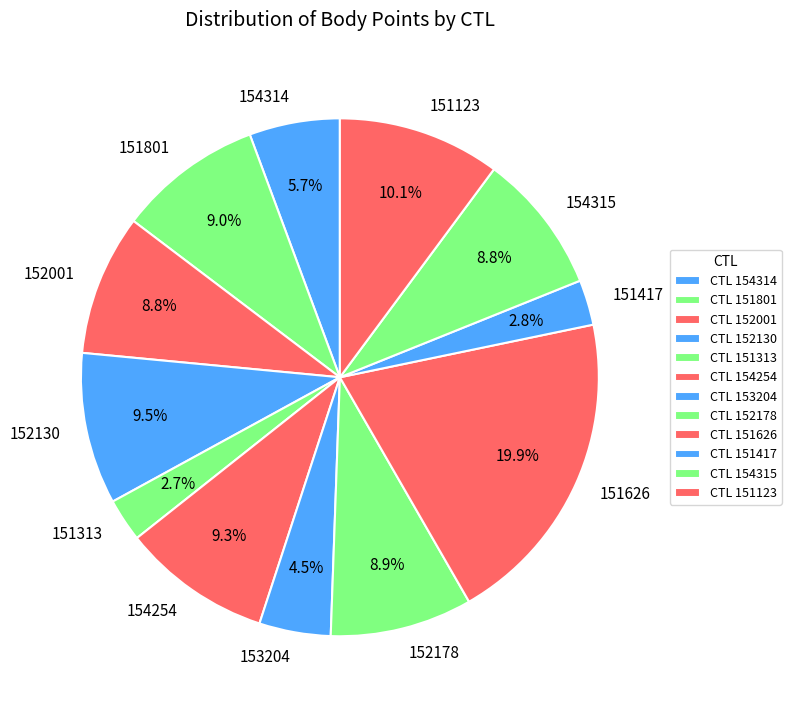

To the nearest percent, what portion does 151801 represent?

9%